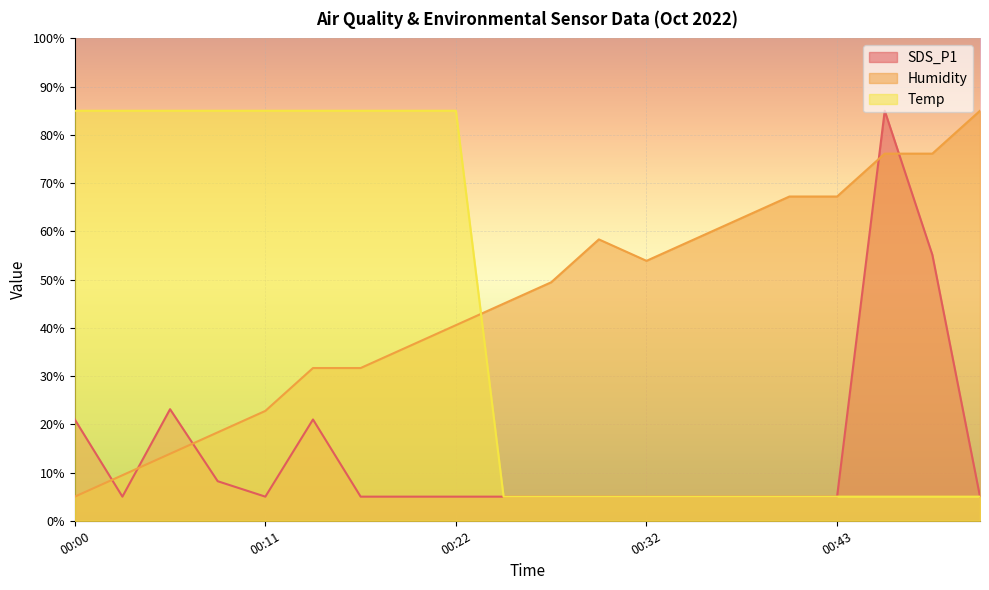

Between 00:00 and 00:43, which is larger?

00:00